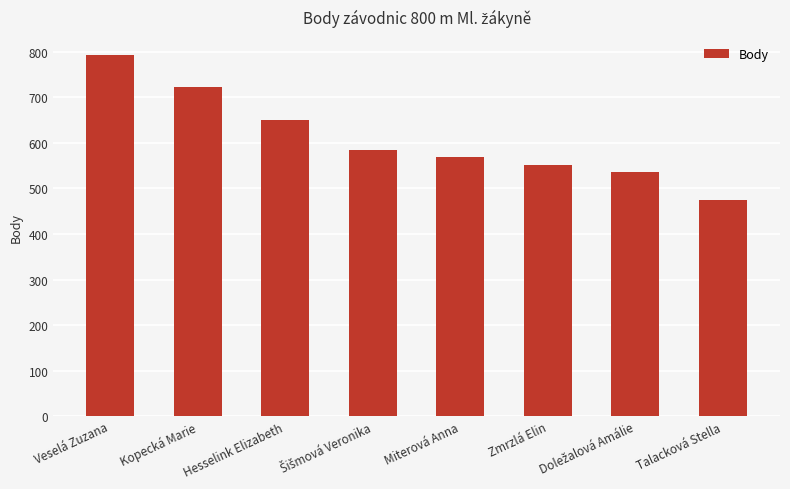

Does the chart contain any negative values?

No